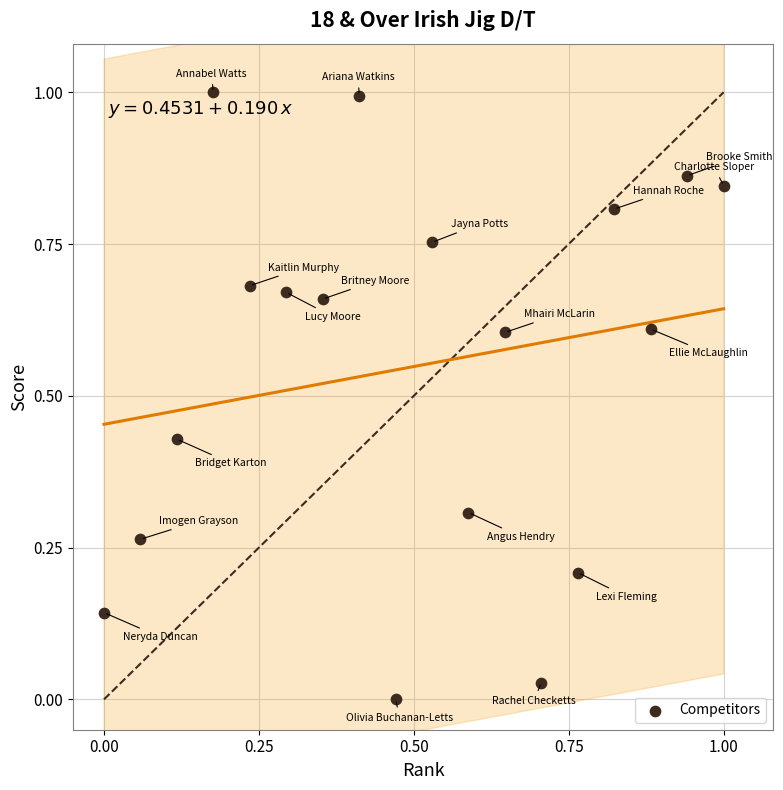

What is the range of X values (max minus min)?

1.0